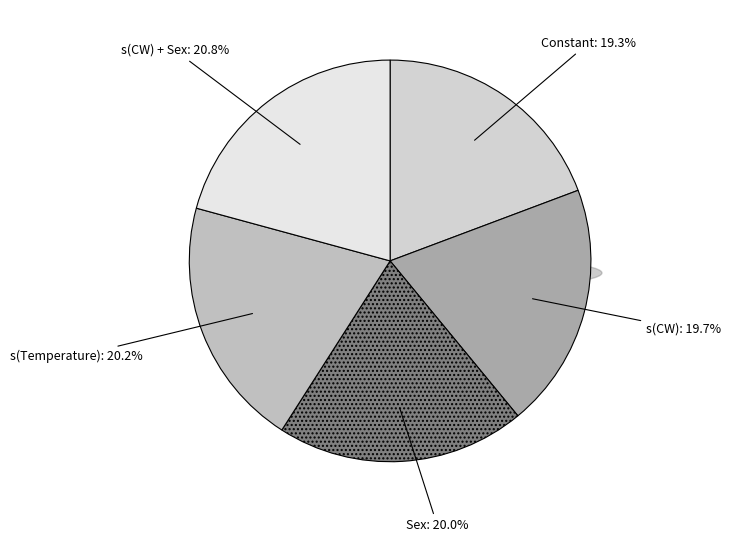

How much of the chart is everything except Constant?

80.7%